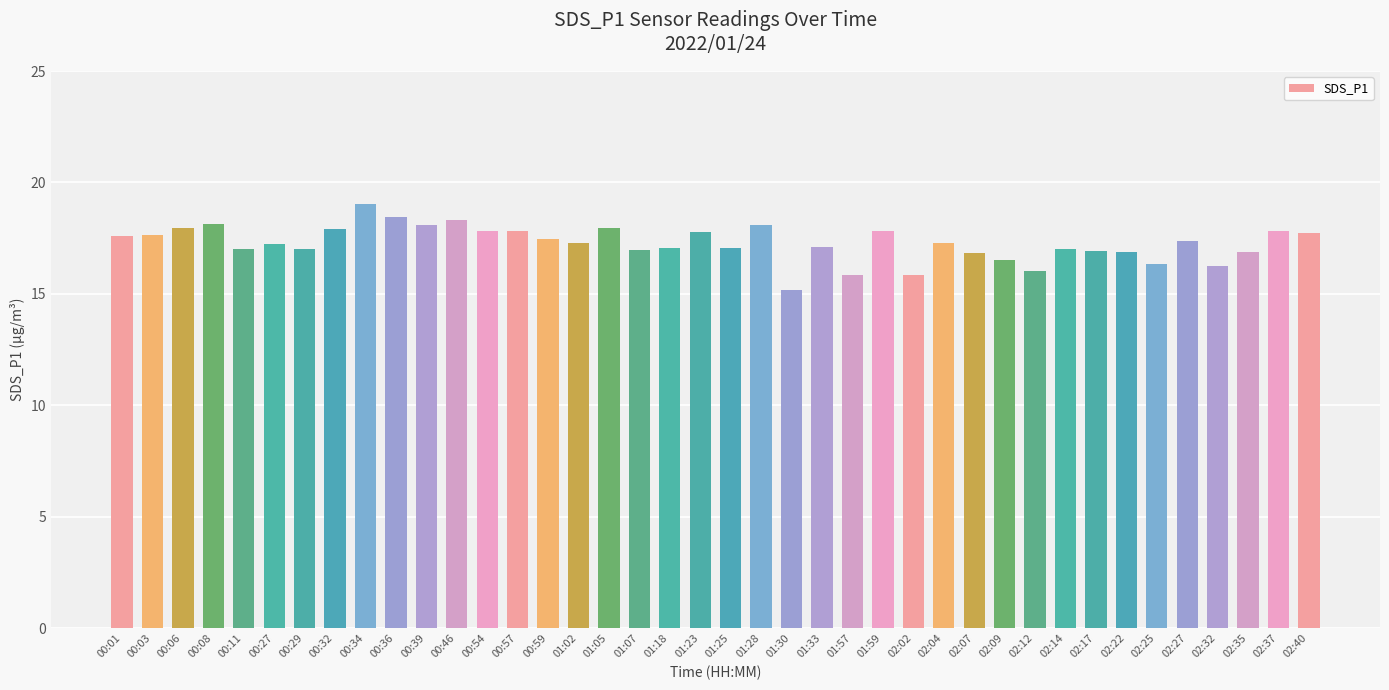

What position from the right is 01:05?

24